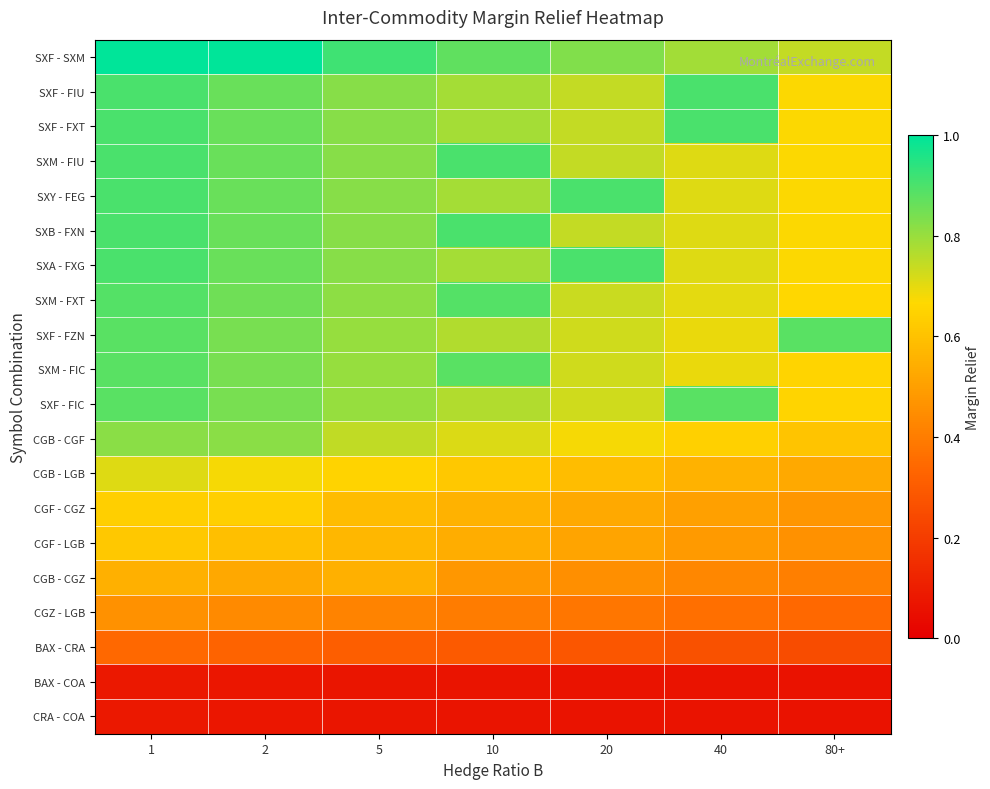

What is the spread (max minus min) of values at 10?

0.8